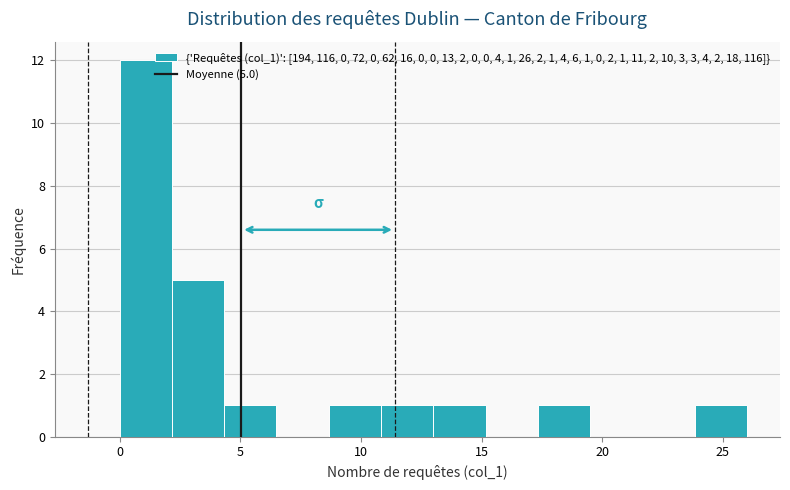

Over which range of the x-axis is the bar tallest?

0.0 to 2.0